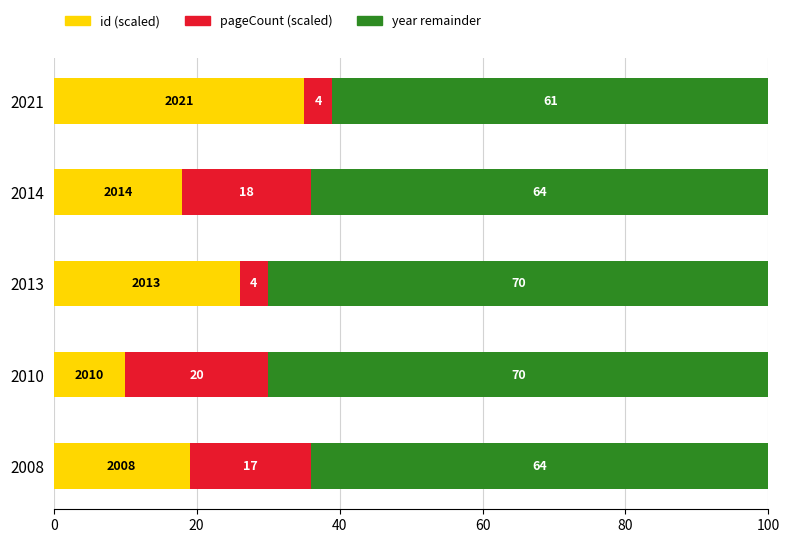

What is the total value across all series at 2021?

100